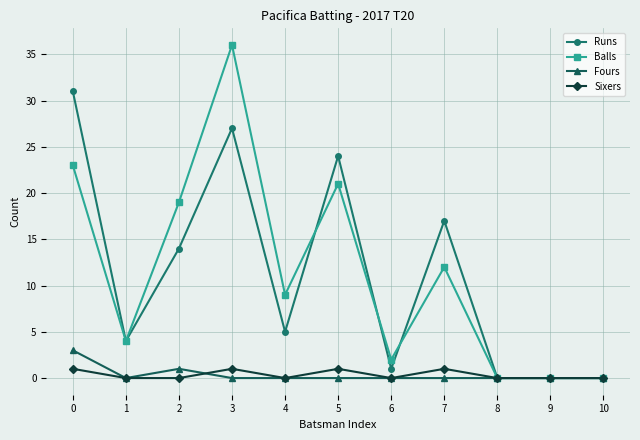

True or false: Balls has a value of 2 at 6.

True